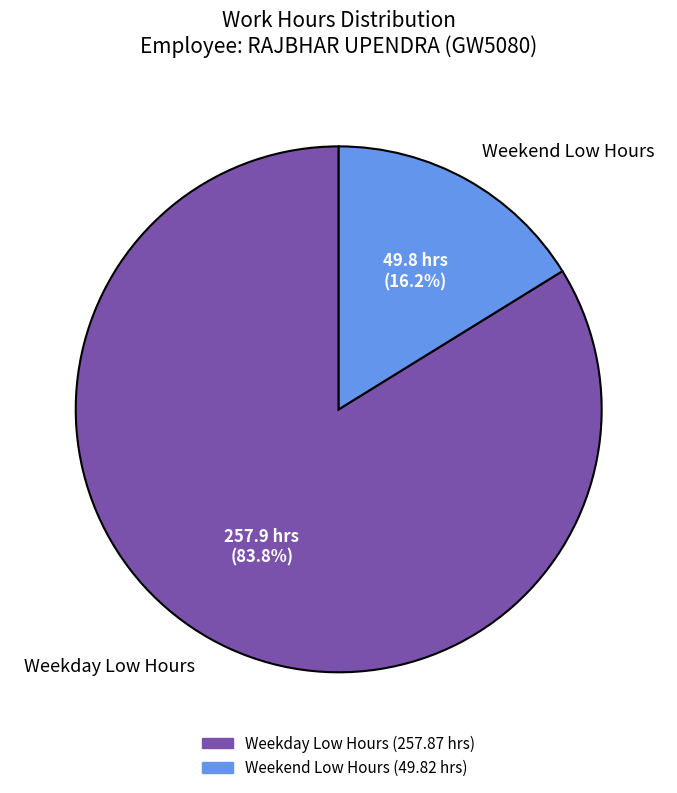

What is the majority slice?

Weekday Low Hours